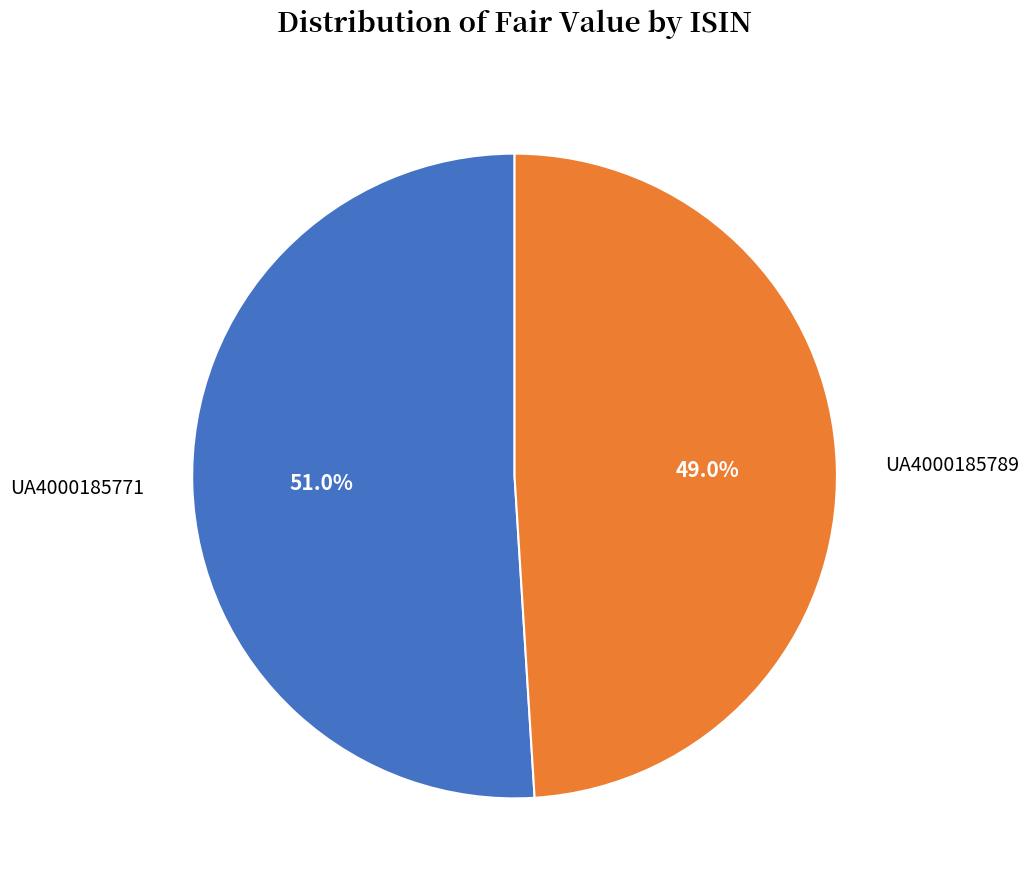

How many slices are in this pie chart?

2